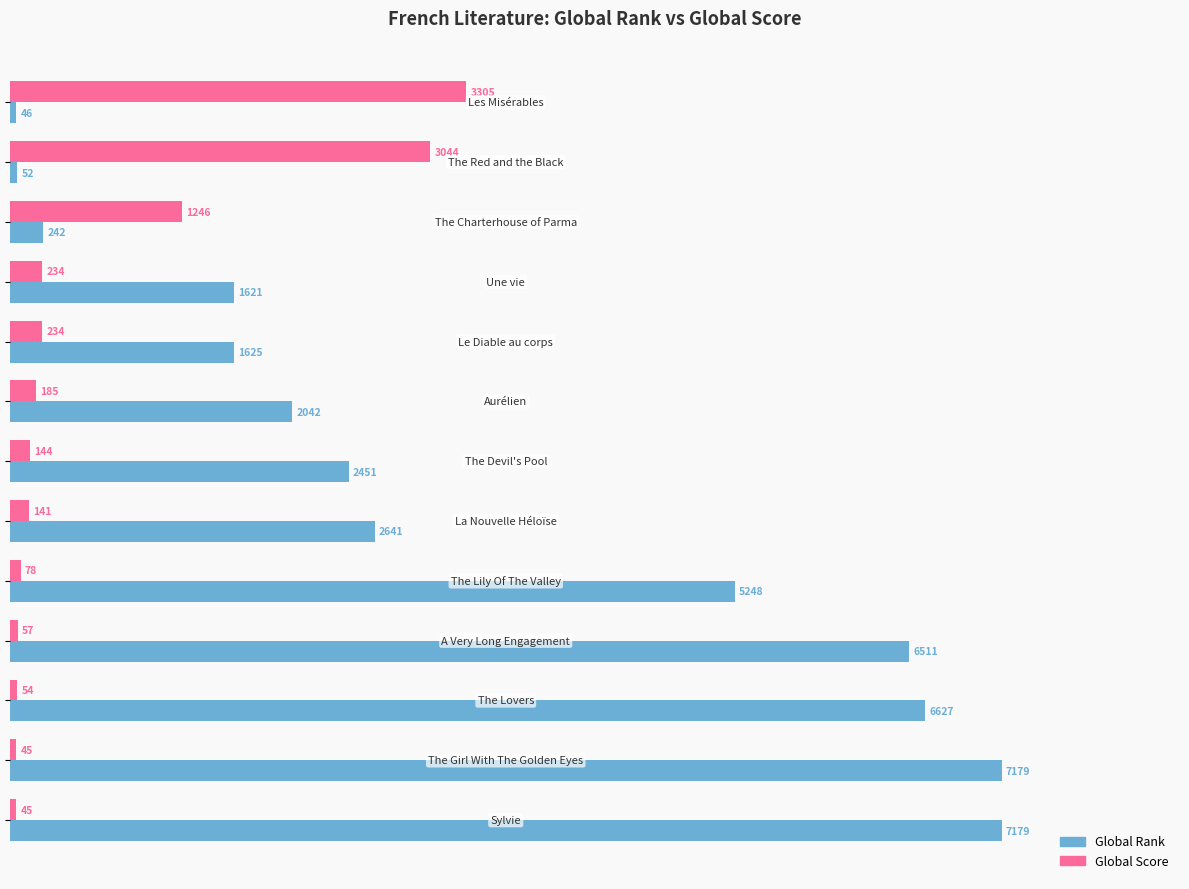

What is the average value of the Global Score series?

678